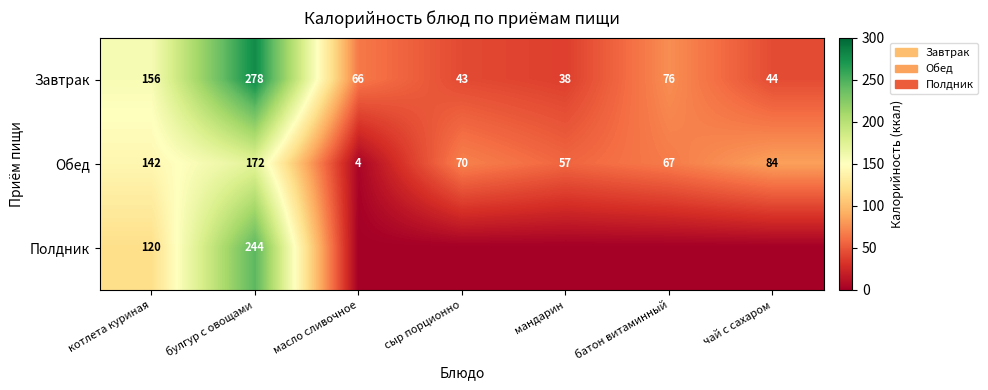

At which category is the sum across all series the highest?

булгур с овощами